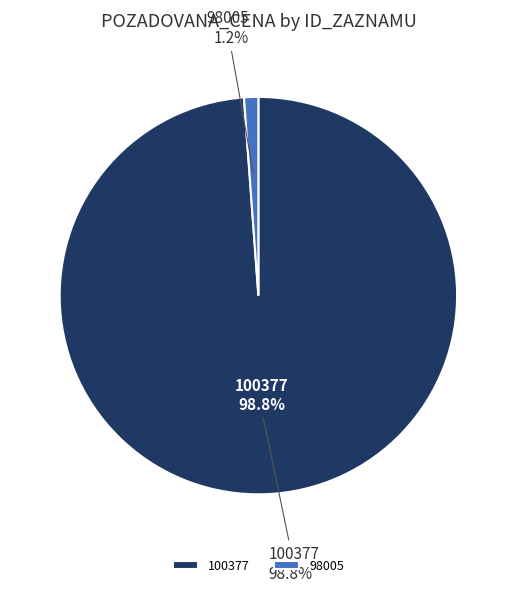

To the nearest percent, what percentage of the pie is 100377?

99%